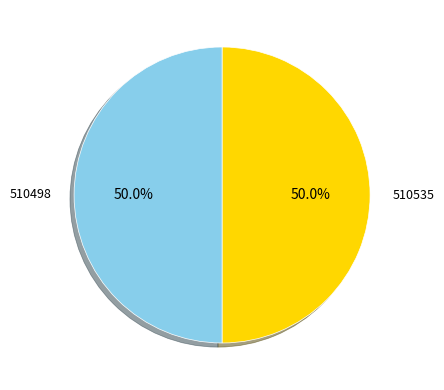

What percentage is the 510498 slice, to the nearest percent?

50%